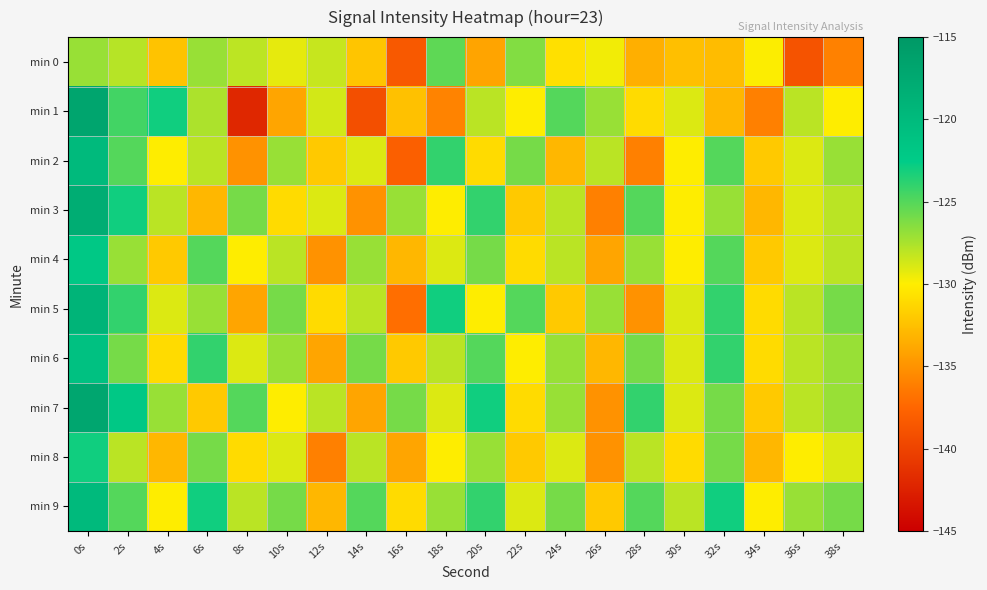

What is the minimum value shown in the chart?

-142.0